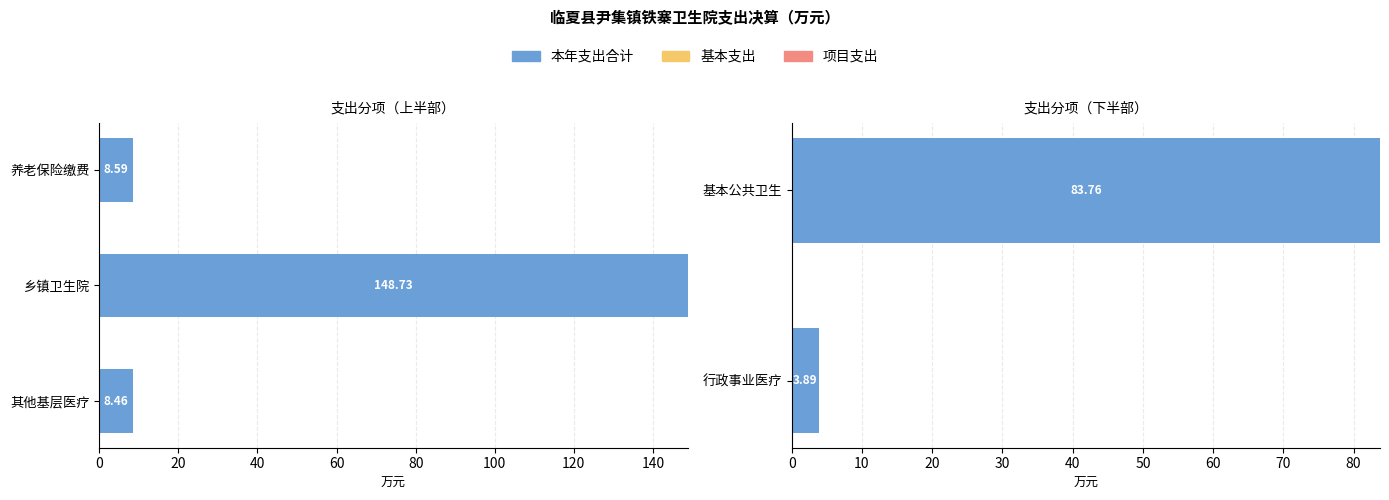

Which series has the largest total across all categories?

本年支出合计